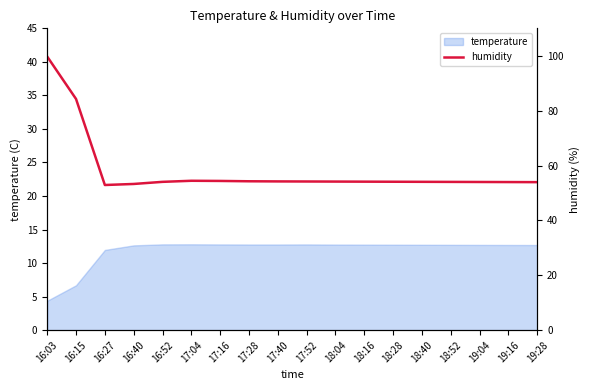

True or false: the data shows 142.4 at 16:15.

False